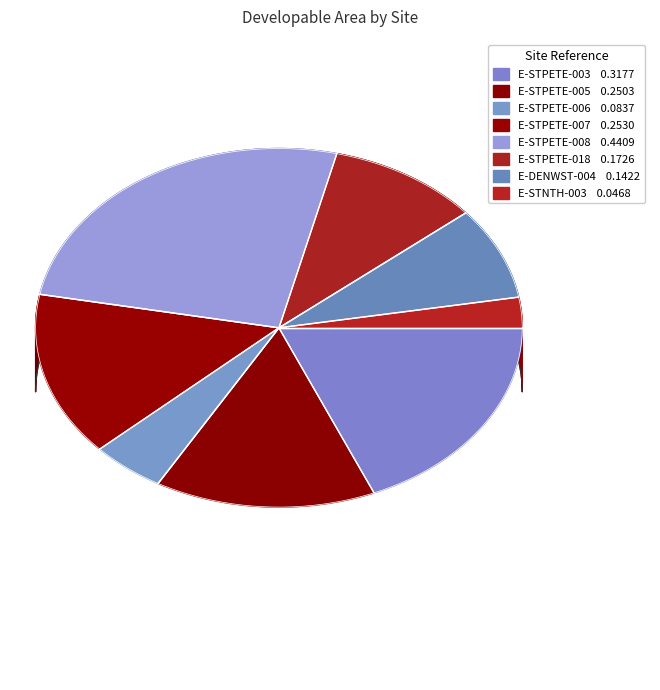

Is there a majority slice in this chart?

No